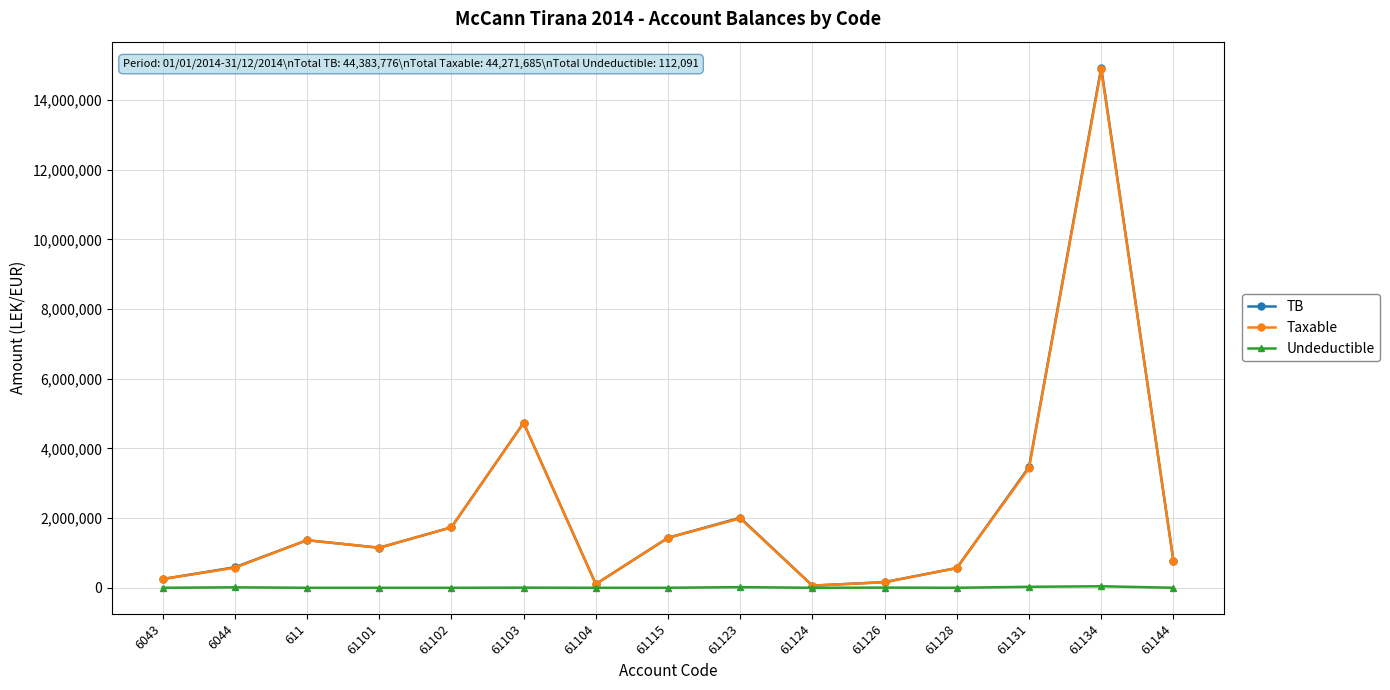

True or false: Taxable has a value of 567460.5 at 61128.

True